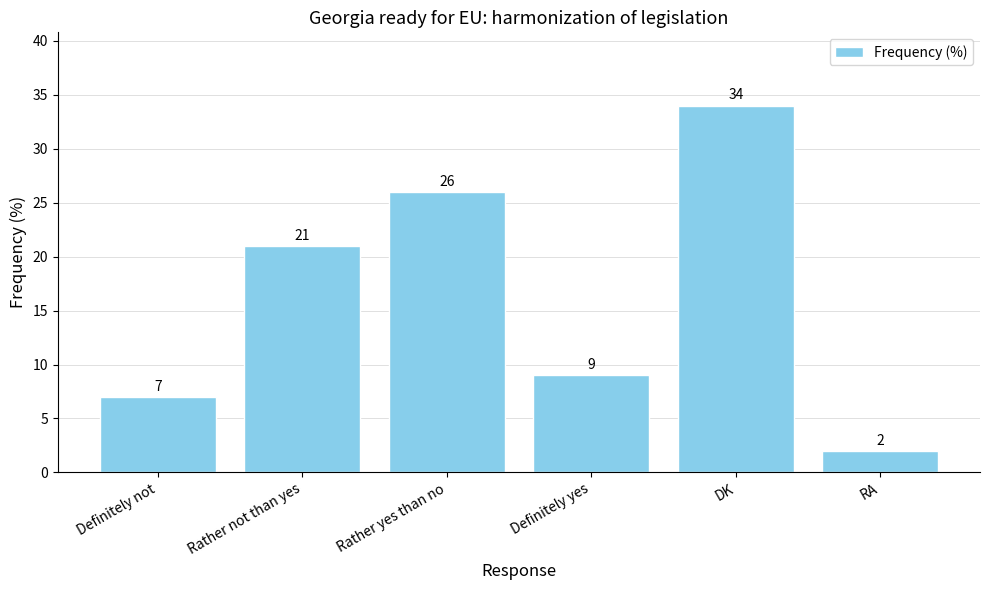

Between Definitely yes and Definitely not, which is larger?

Definitely yes